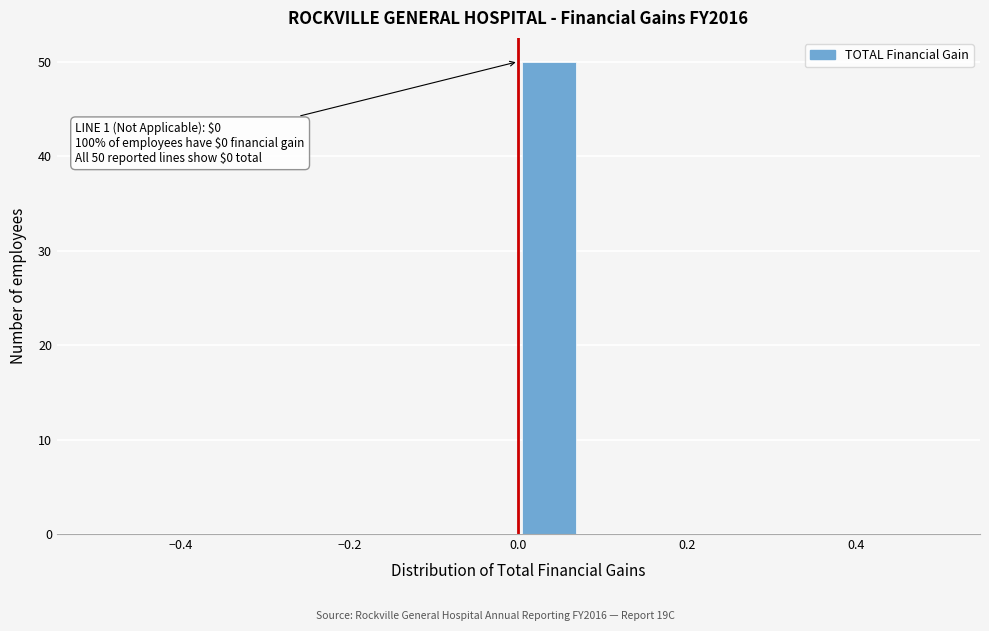

Around what value on the x-axis is the tallest bar? Give the approximate position of its centre, as read against the axis.

0.04